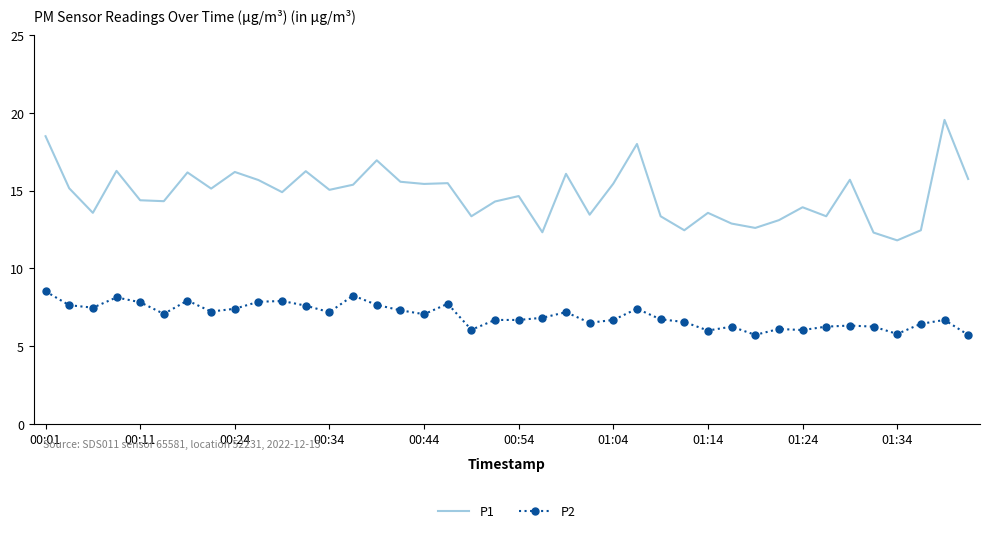

Which series has the largest total across all categories?

P1